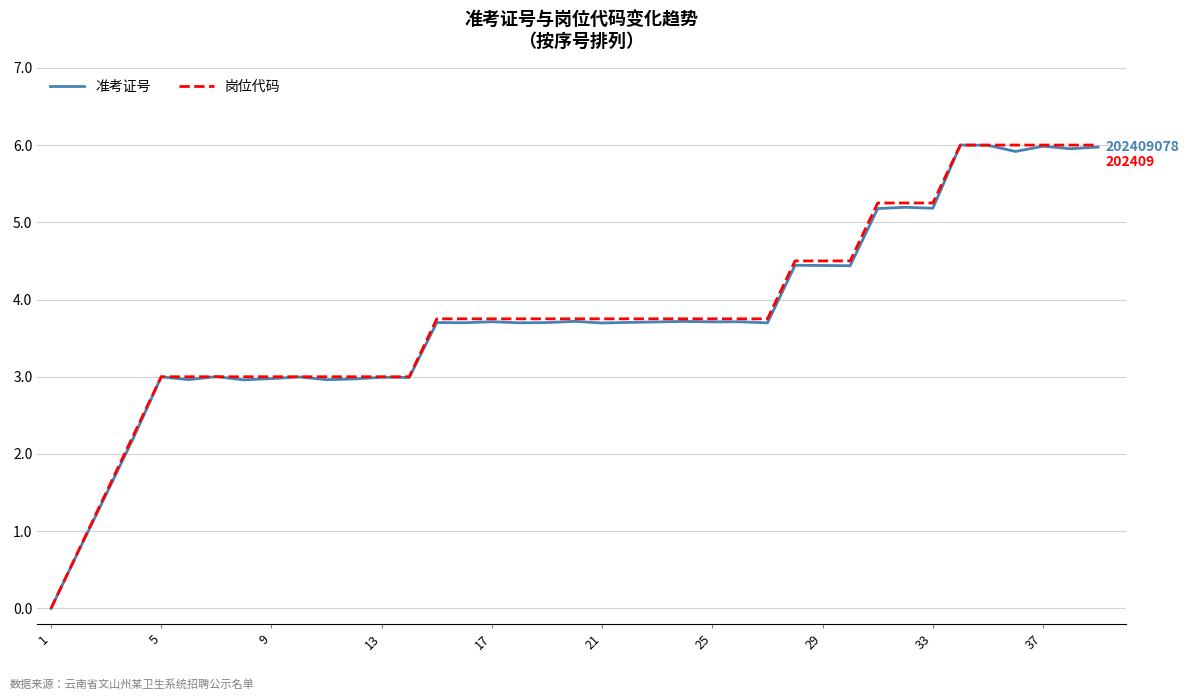

What is the greatest value displayed?

6.0